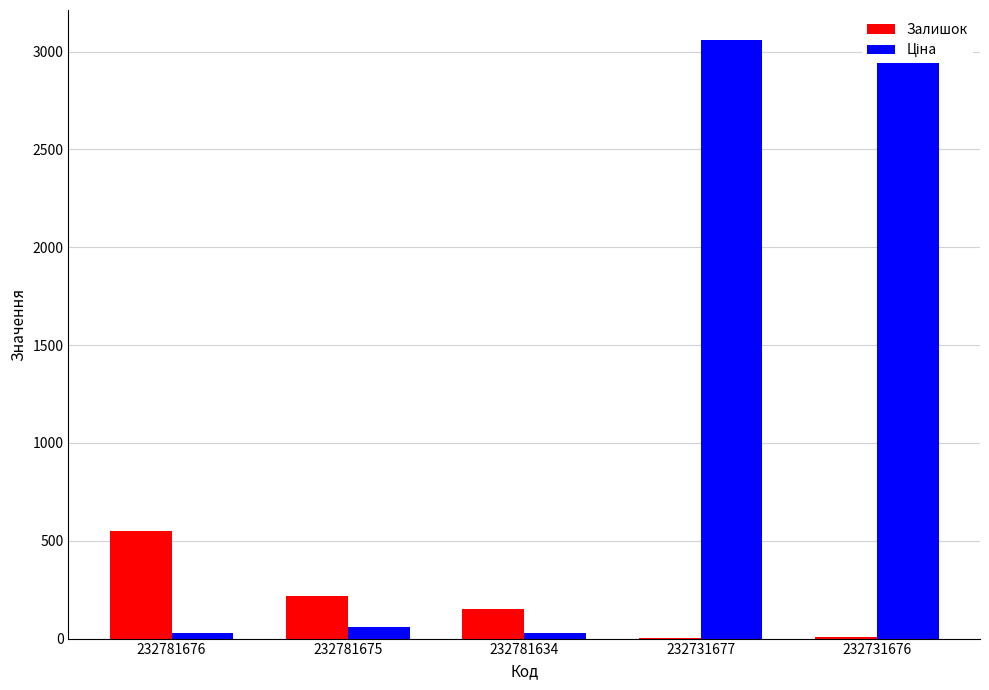

Between 232781634 and 232731677, which series saw the biggest shift?

Ціна